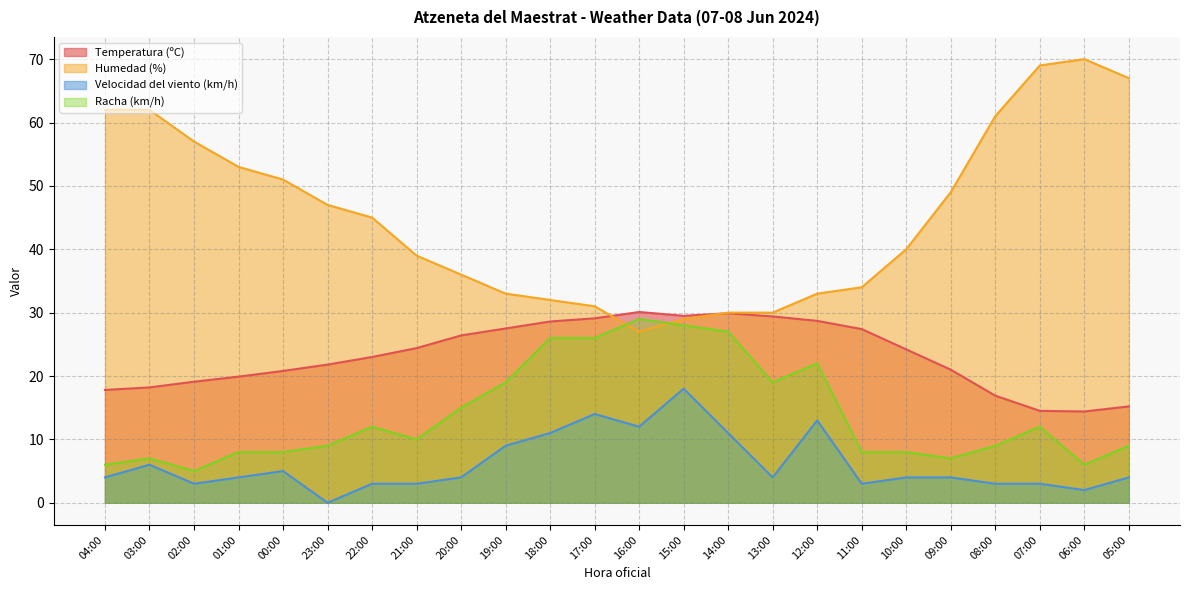

Between which two adjacent categories do Temperatura (ºC) and Humedad (%) first intersect?

17:00 and 16:00